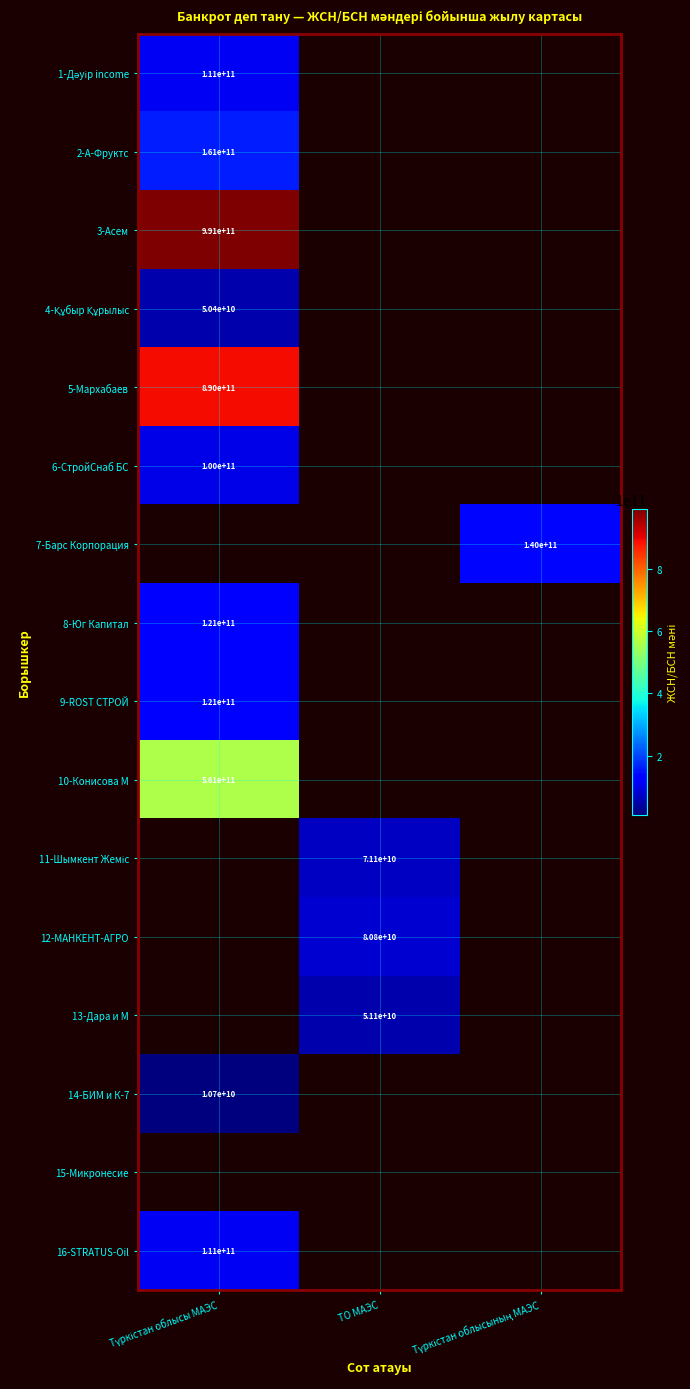

True or false: 12-МАНКЕНТ-АГРО has a value of 120345650430 at ТО МАЭС.

False